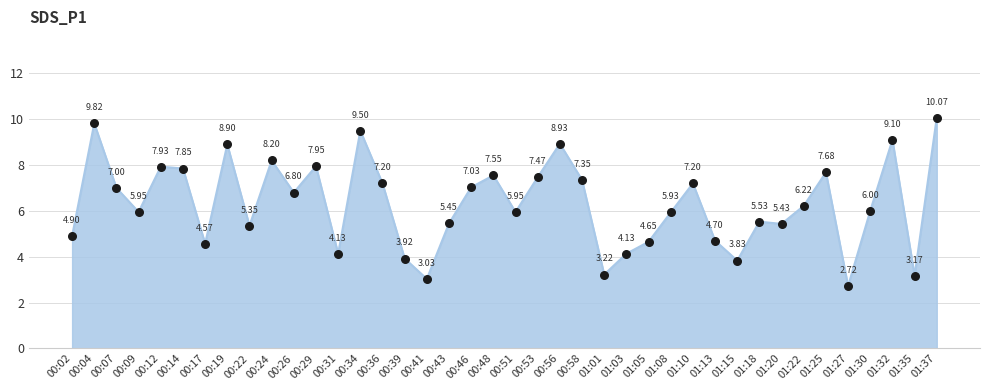

What is the change in value from 00:31 to 01:20?

+1.3